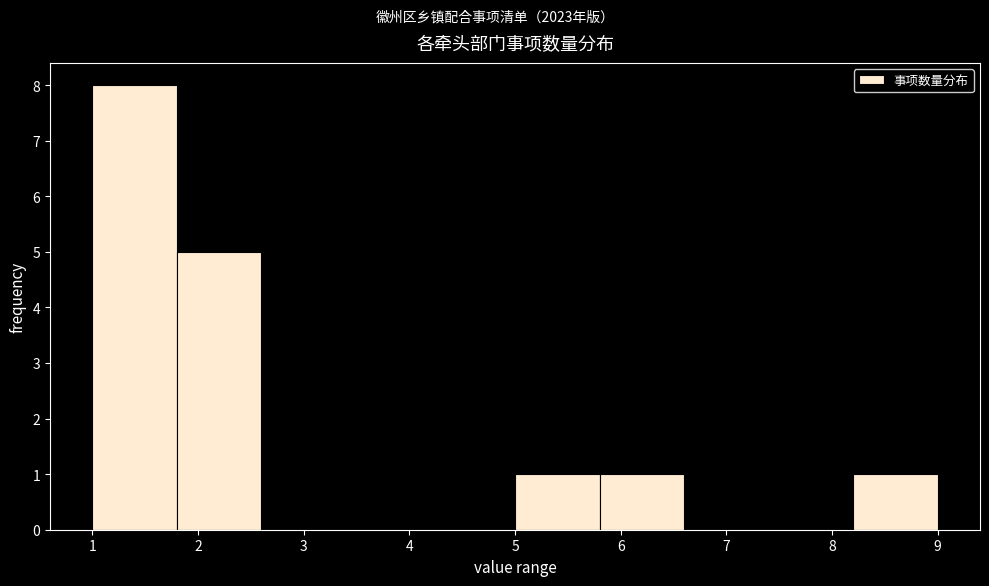

Which range on the x-axis has the tallest bar?

1.0 to 1.8